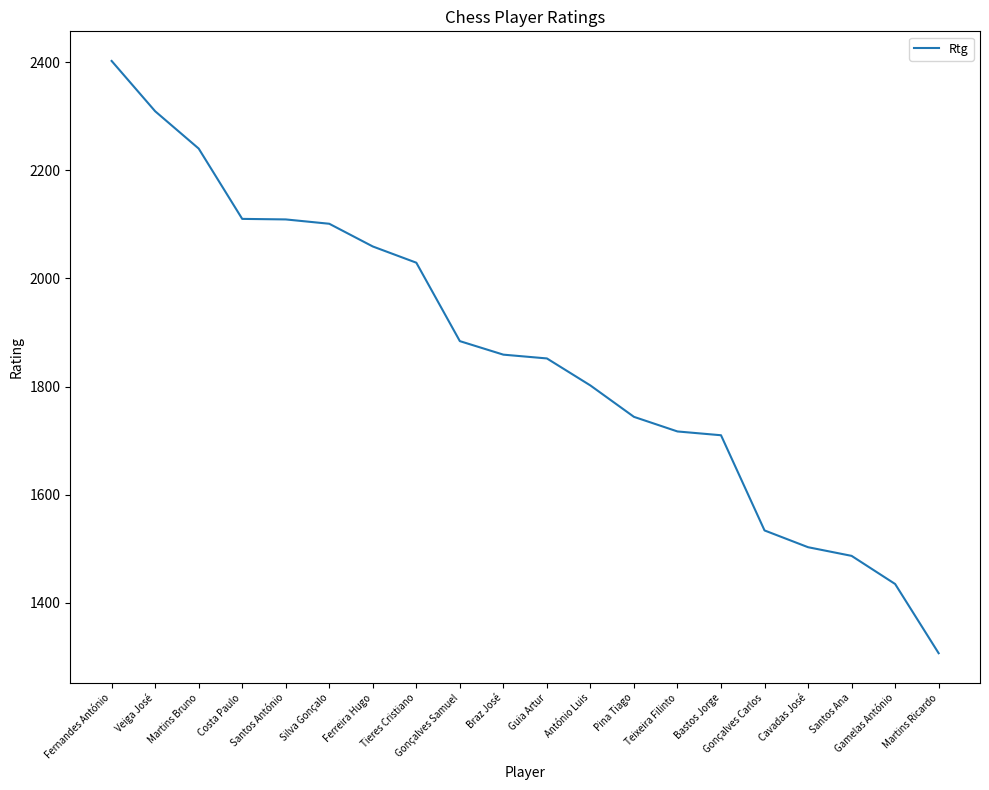

The chart shows a value of 3081 at Santos António. True or false?

False